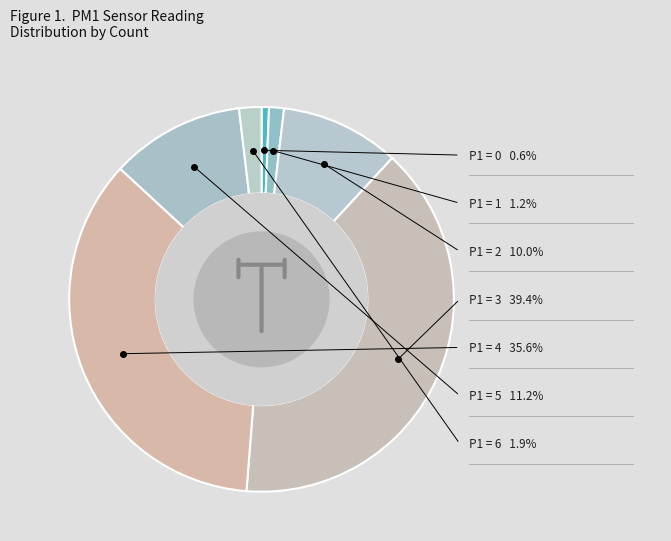

Does P1 = 1 account for over 50% of the chart?

No